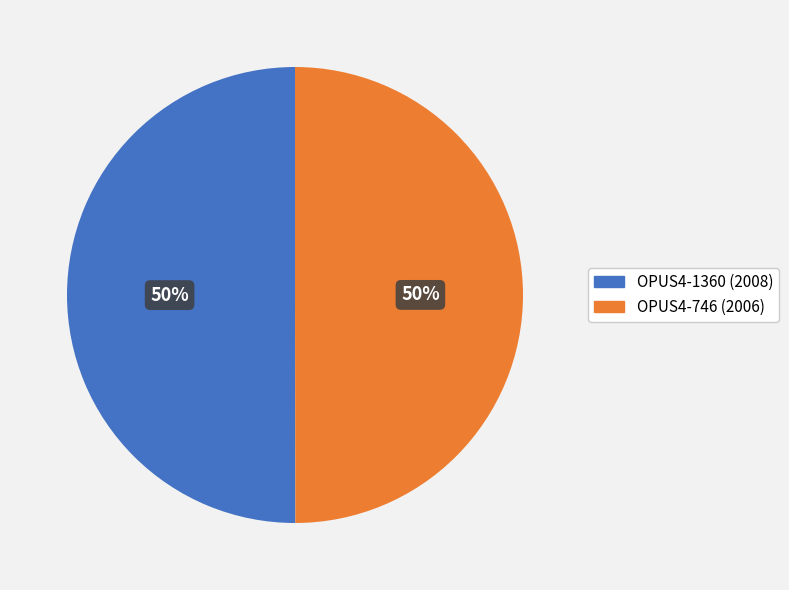

To the nearest percent, what percentage of the pie is OPUS4-746?

50%